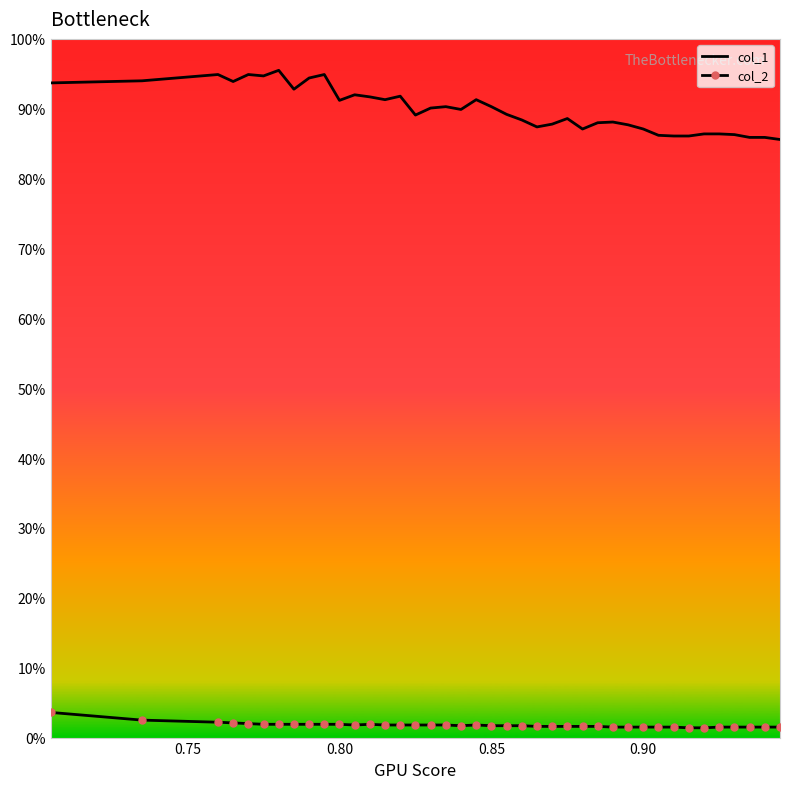

Which series has the largest total across all categories?

col_1